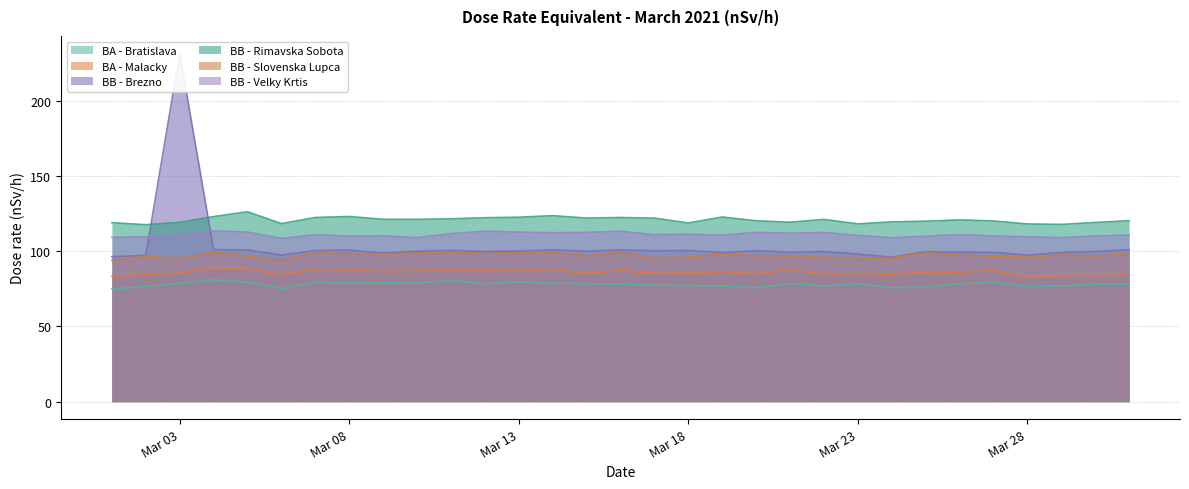

What is the difference between the BB - Brezno values at 2021-03-15 and 2021-03-04?

1.0